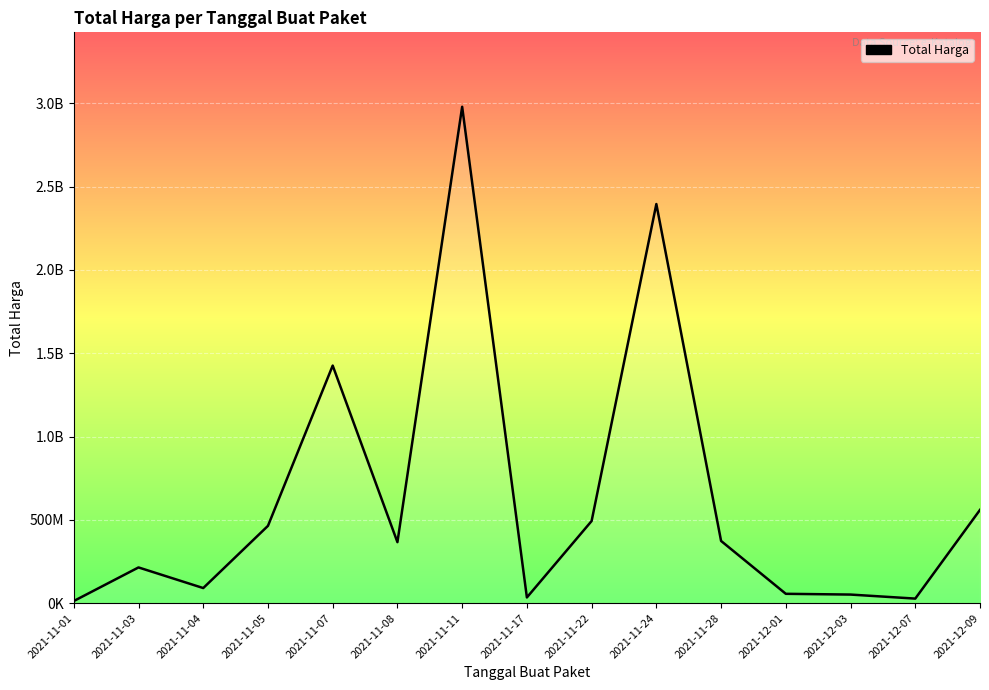

What is the smallest value displayed?

12787500